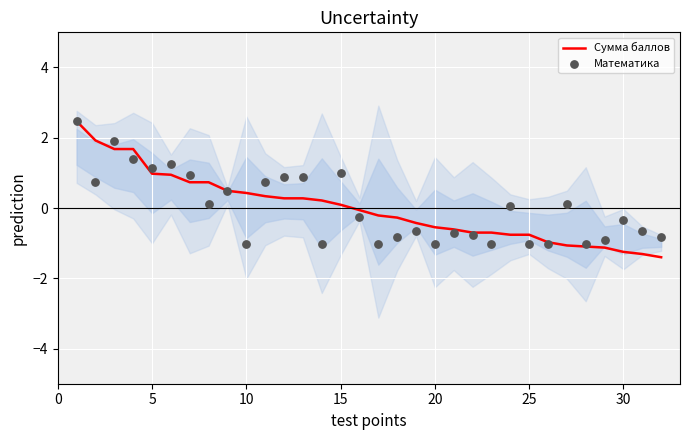

At how many categories does at least one series exceed 0?

17